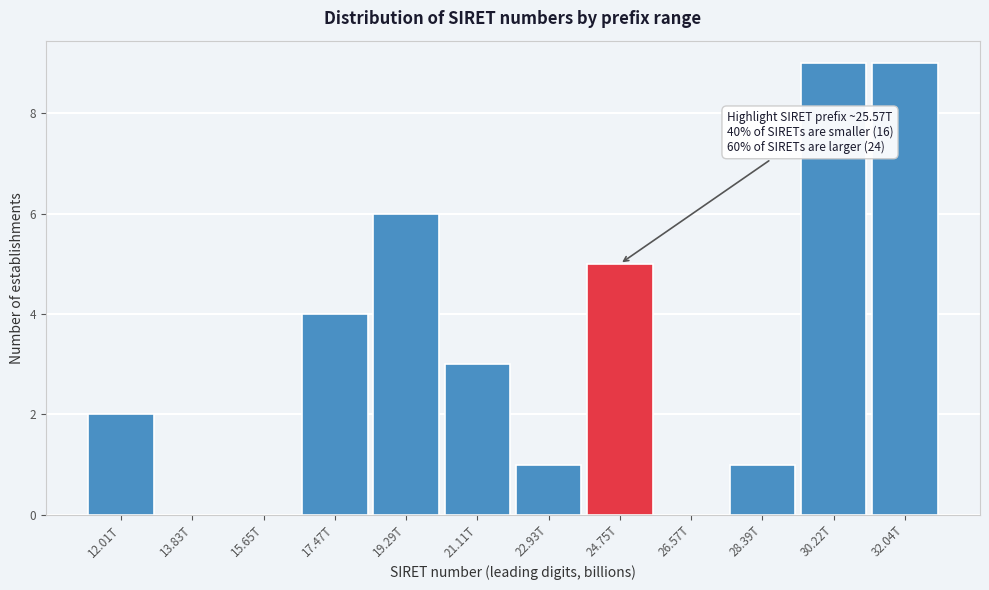

Reading left to right, list all the values displayed in this chart.

12.01T=2	13.83T=0	15.65T=0	17.47T=4	19.29T=6	21.11T=3	22.93T=1	24.75T=5	26.57T=0	28.39T=1	30.22T=9	32.04T=9